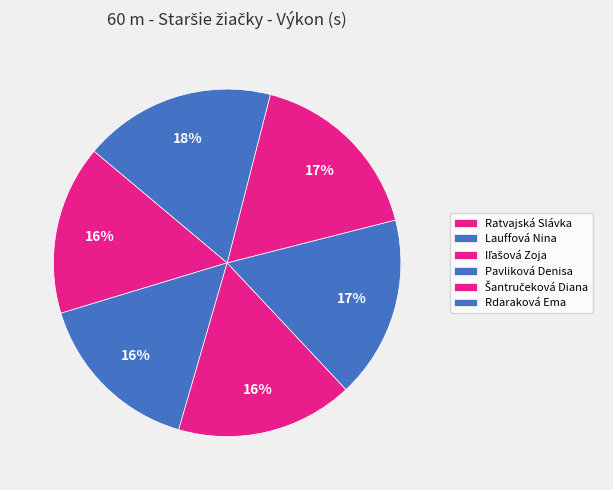

Is it true that Šantručeková Diana is 23% of the pie?

False